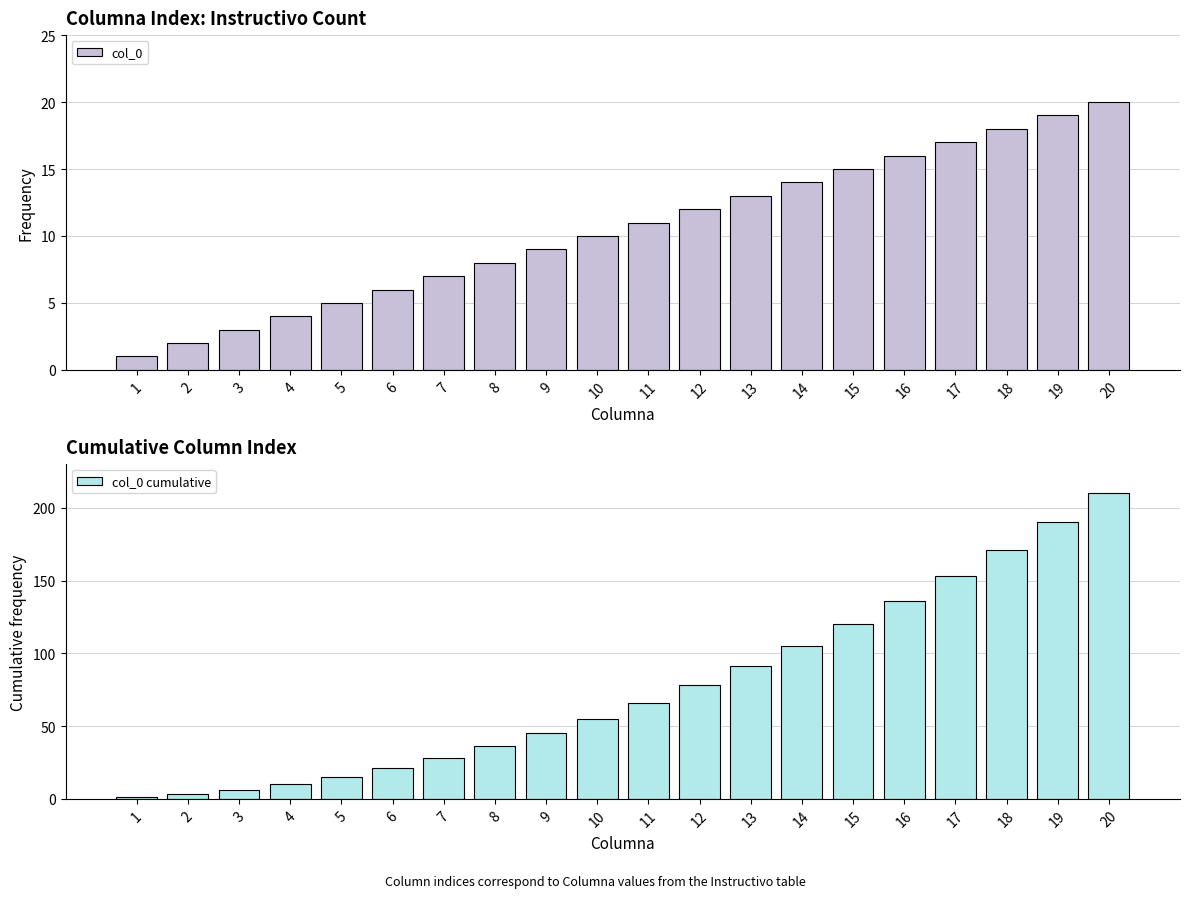

Reading right to left, transcribe all the data shown in this chart.

col_0: 20	19	18	17	16	15	14	13	12	11	10	9	8	7	6	5	4	3	2	1
col_0 cumulative: 210	190	171	153	136	120	105	91	78	66	55	45	36	28	21	15	10	6	3	1